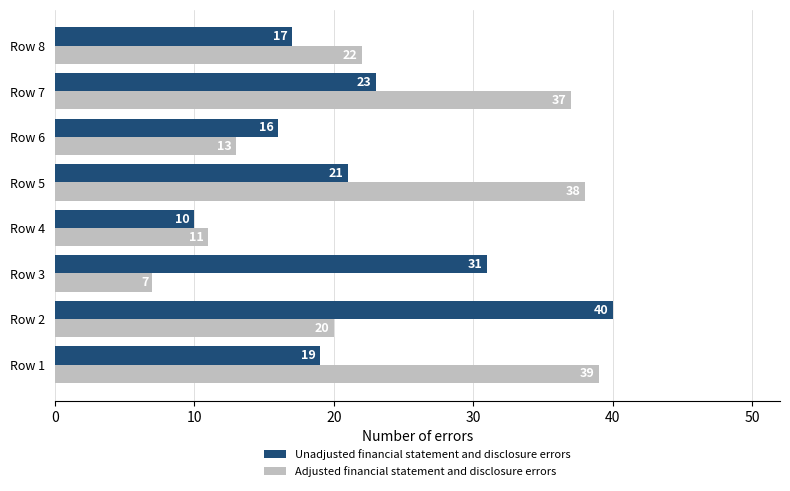

What is the average value of the Unadjusted financial statement and disclosure errors series?

22